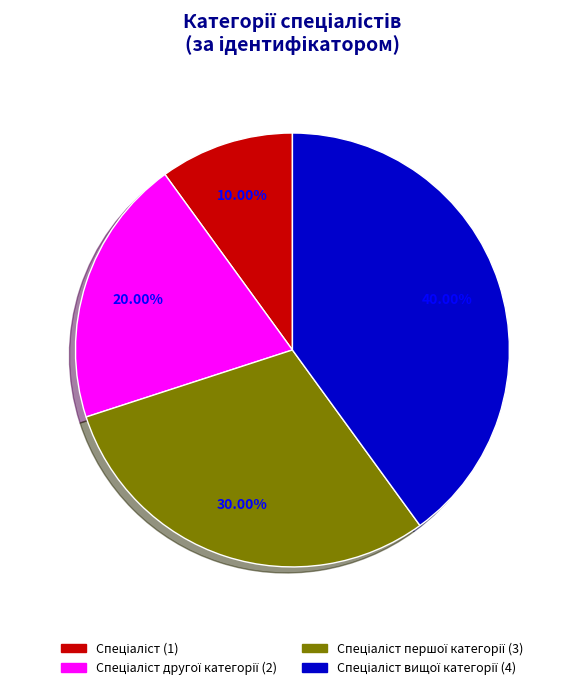

How many segments does this pie chart have?

4